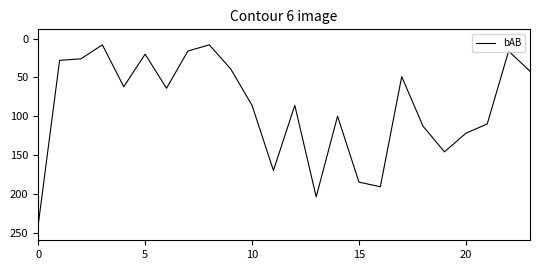

What is the maximum value shown in the chart?

240